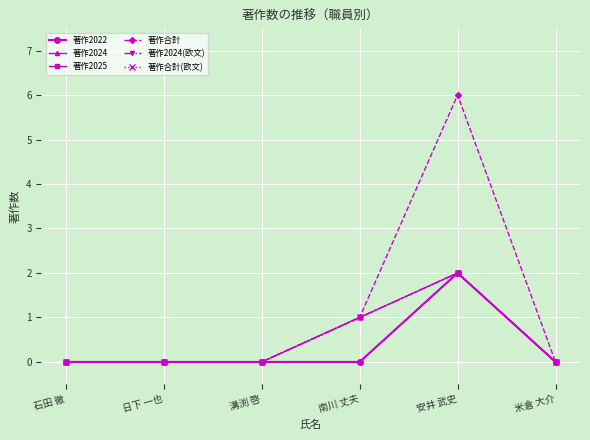

True or false: 著作2022 has a value of 2 at 安井 武史.

True